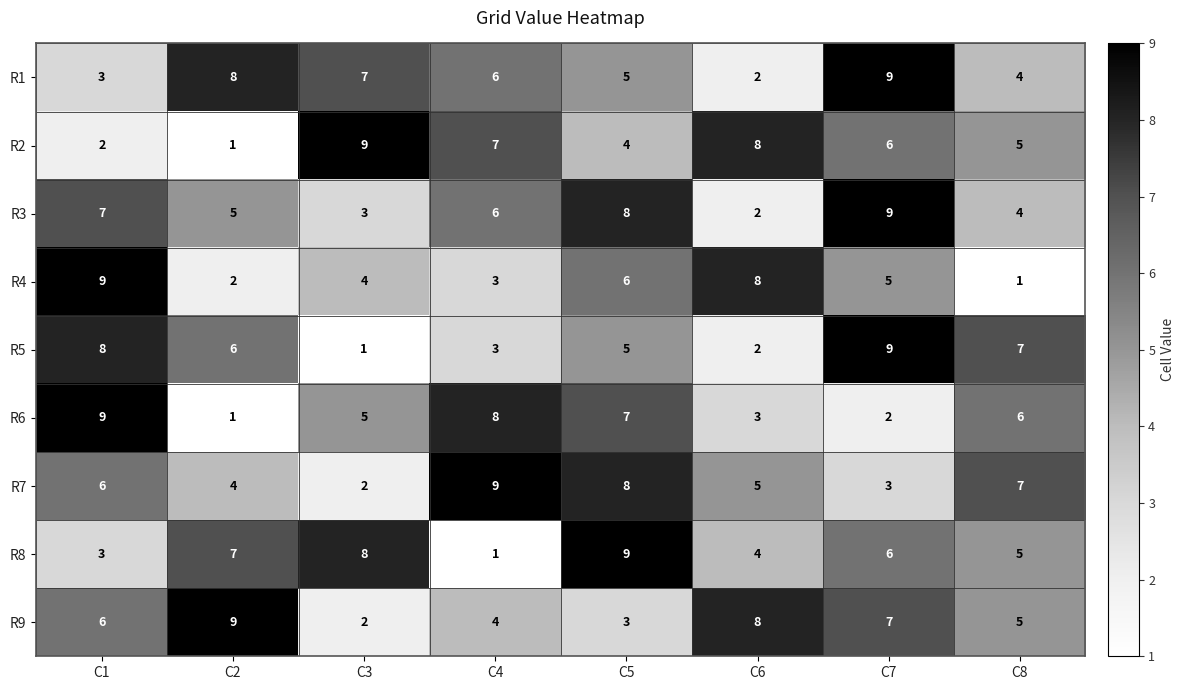

How many values in the R3 series are below 6?

4